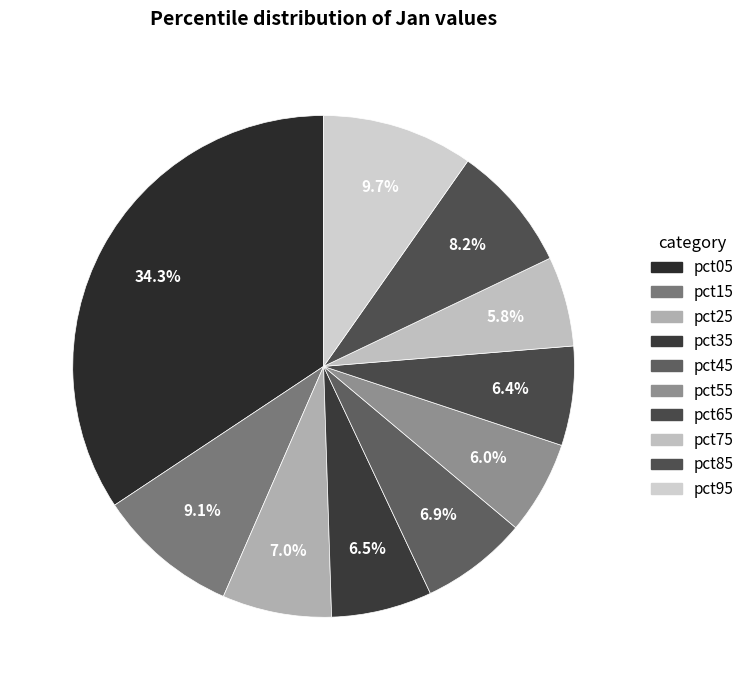

How many segments does this pie chart have?

10